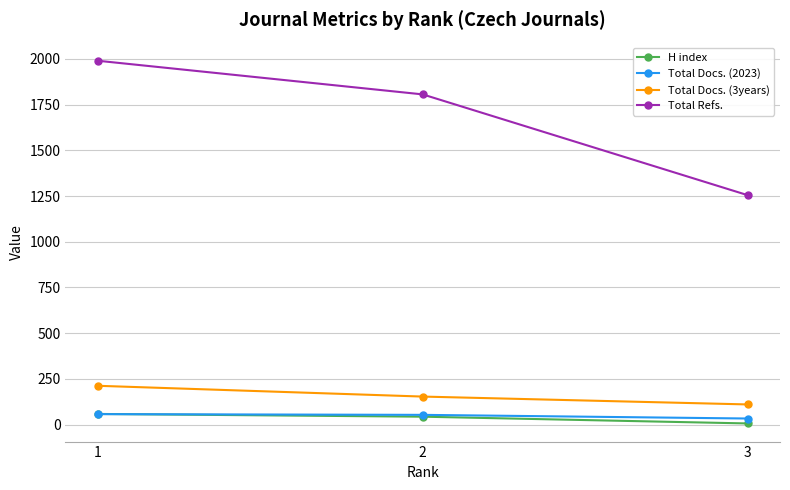

What is the value of the H index point at the 1st from the left?

58